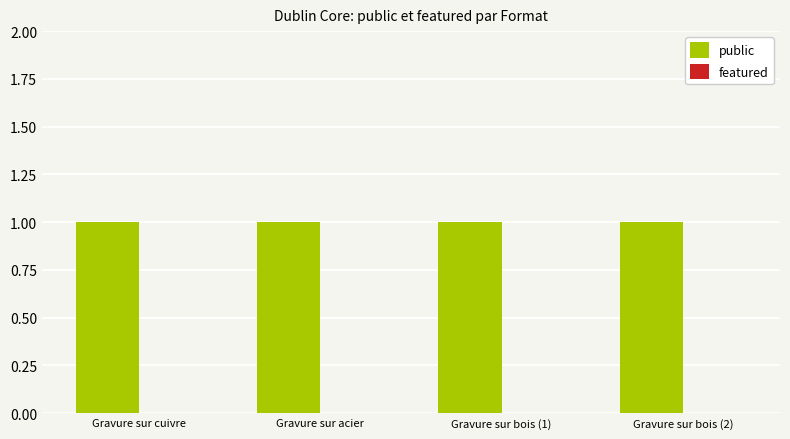

The public series shows 1 at Gravure sur bois (1). True or false?

True